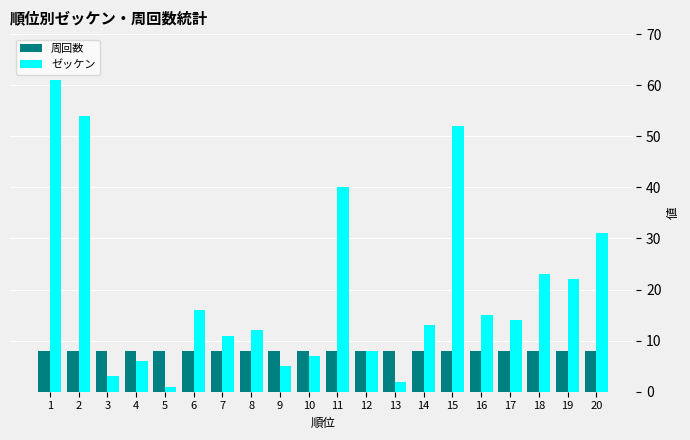

Is the value of 周回数 at 6 greater than the value of ゼッケン at 4?

Yes